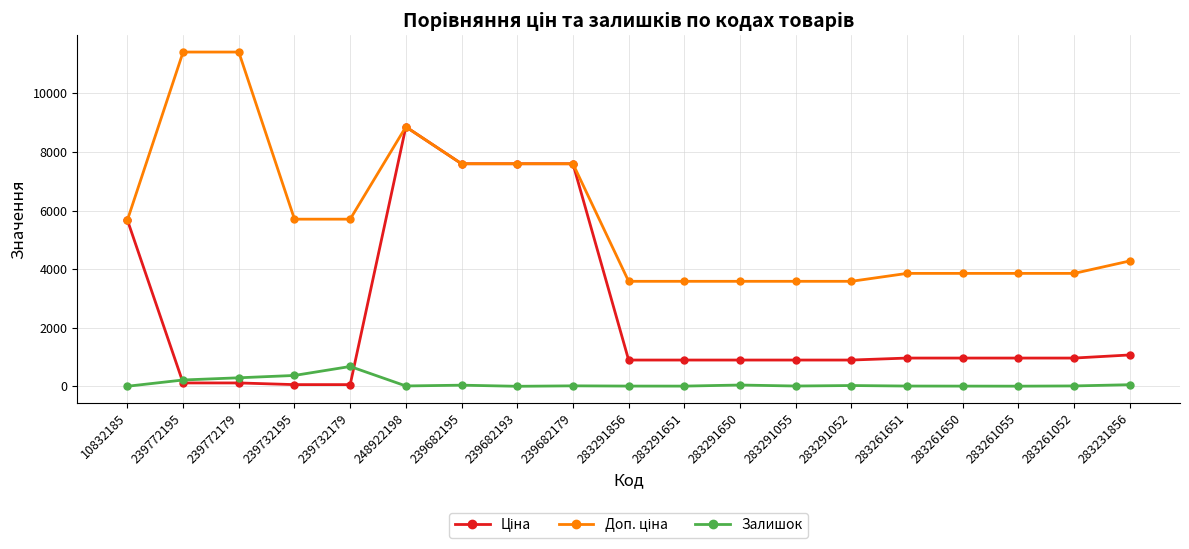

At which category is the sum across all series the highest?

248922198